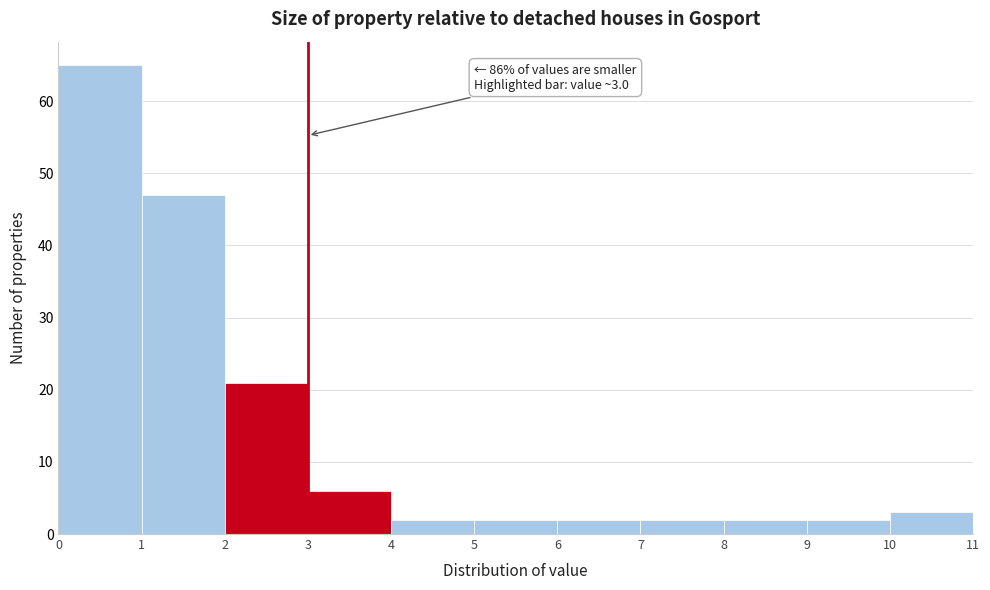

Which range on the x-axis has the tallest bar?

0 to 1